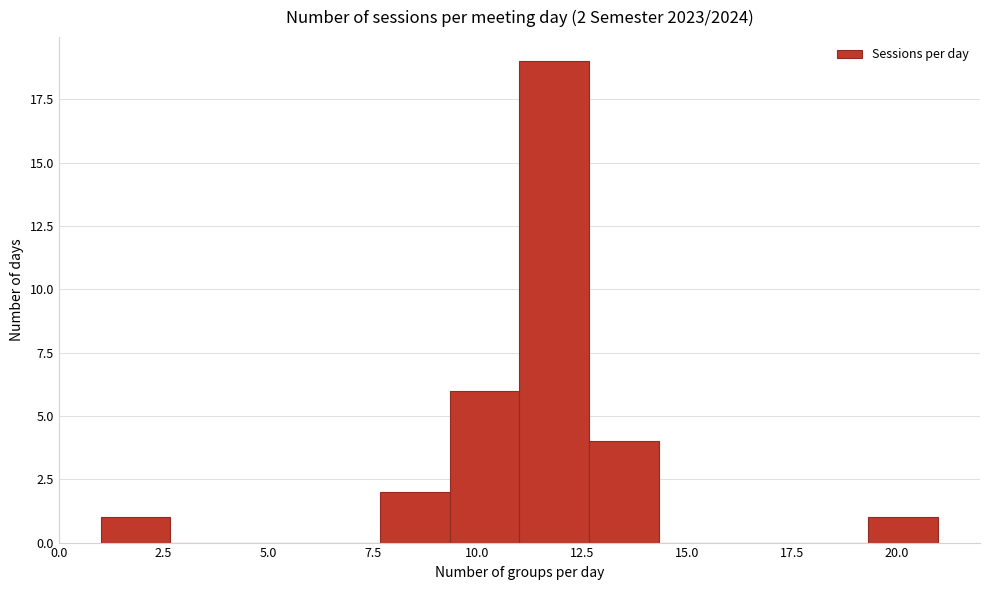

Read against the x-axis, roughly where is the centre of the tallest bar?

12.0